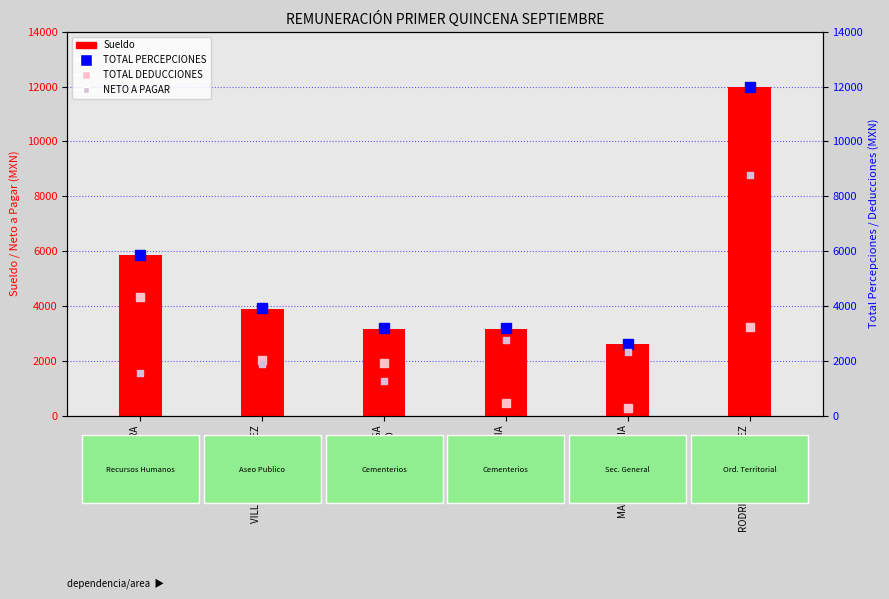

Which series has the largest Y range (max minus min)?

Sueldo